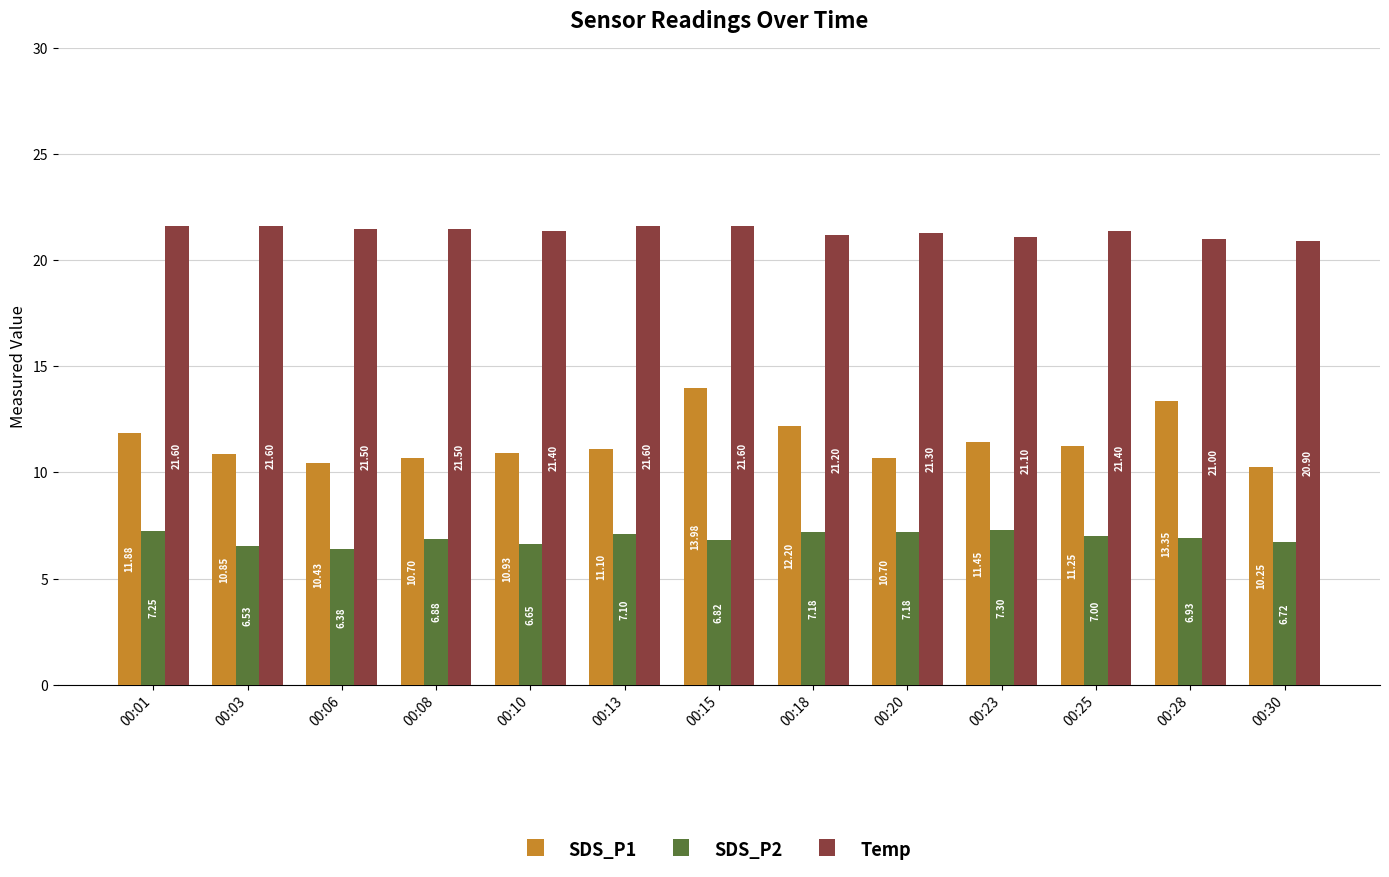

What is the sum of the SDS_P2 values at 00:13 and 00:28?

14.0